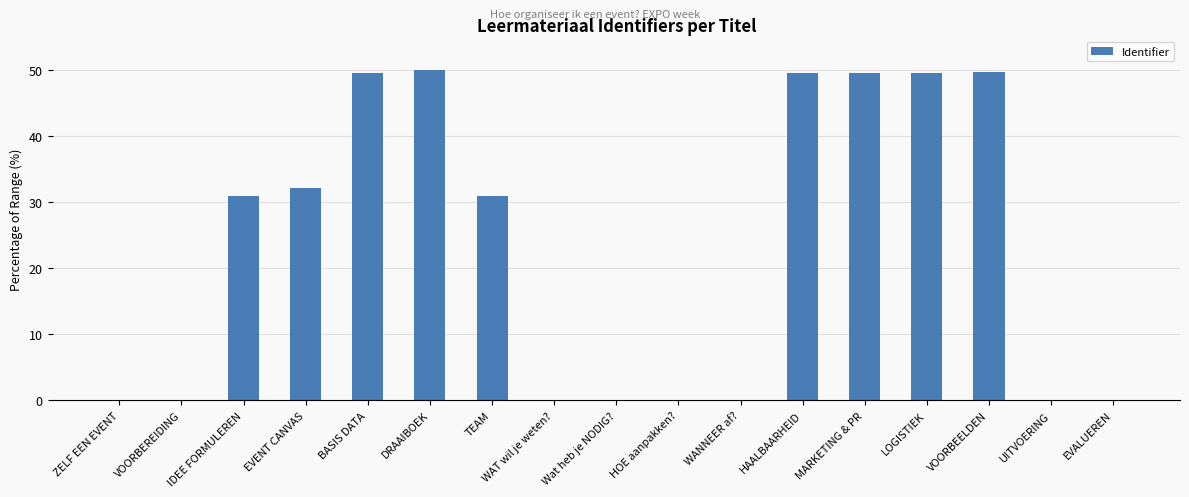

Is it true that the value at HAALBAARHEID is 88.3?

False